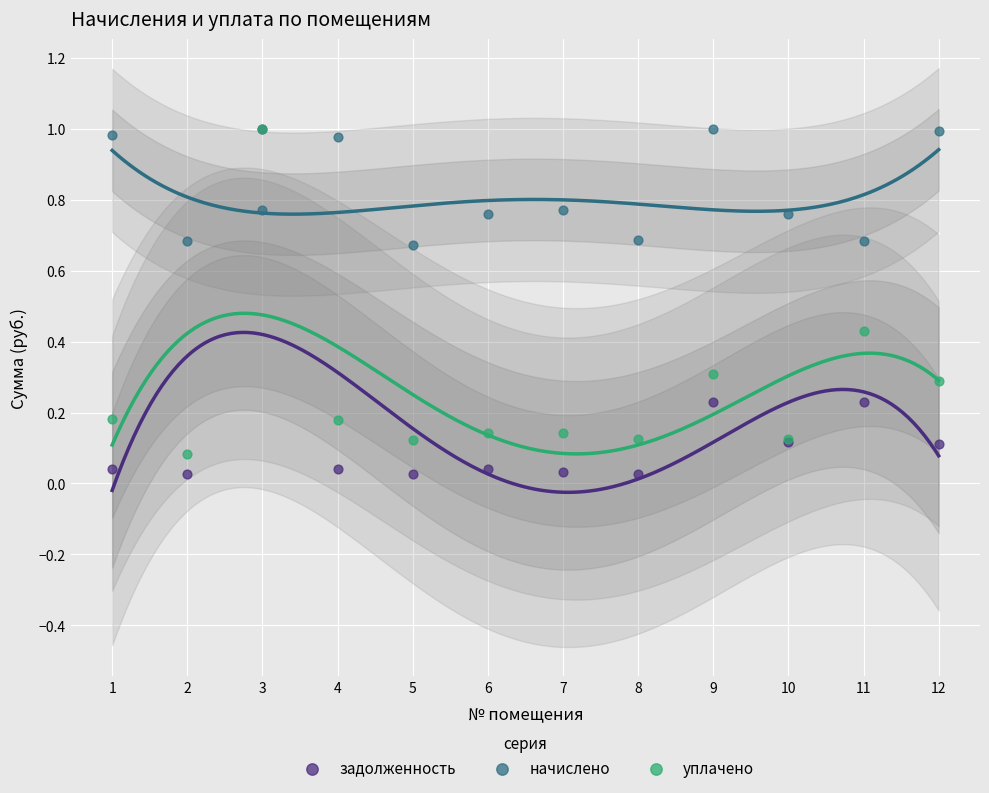

What are all the series names shown in the legend?

задолженность, начислено, уплачено